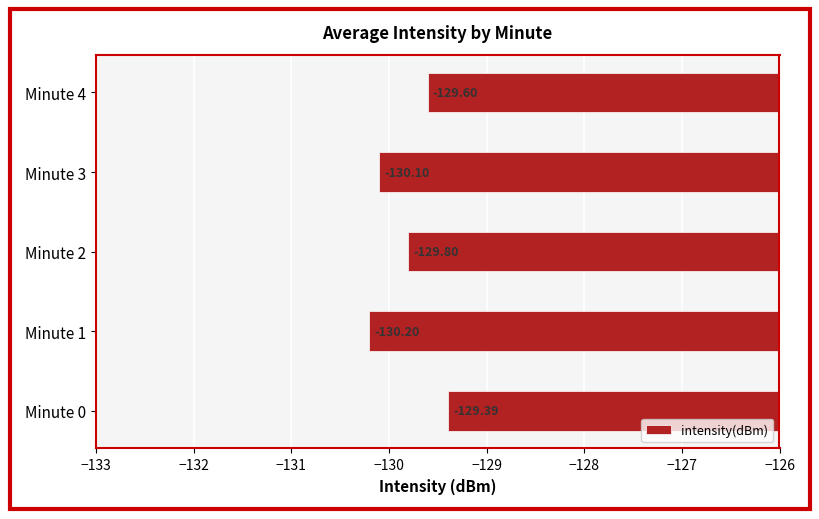

What is the sum of all values?

-649.1